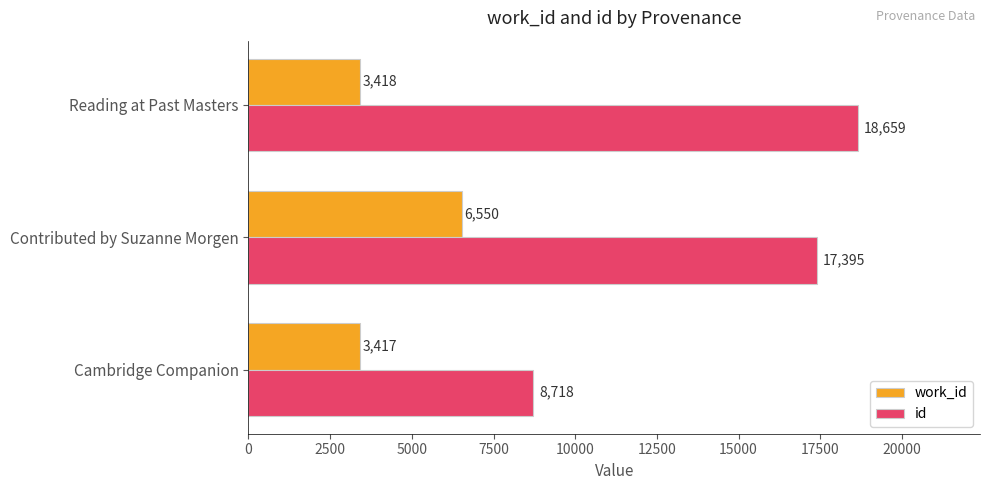

At how many categories does at least one series exceed 5487?

3